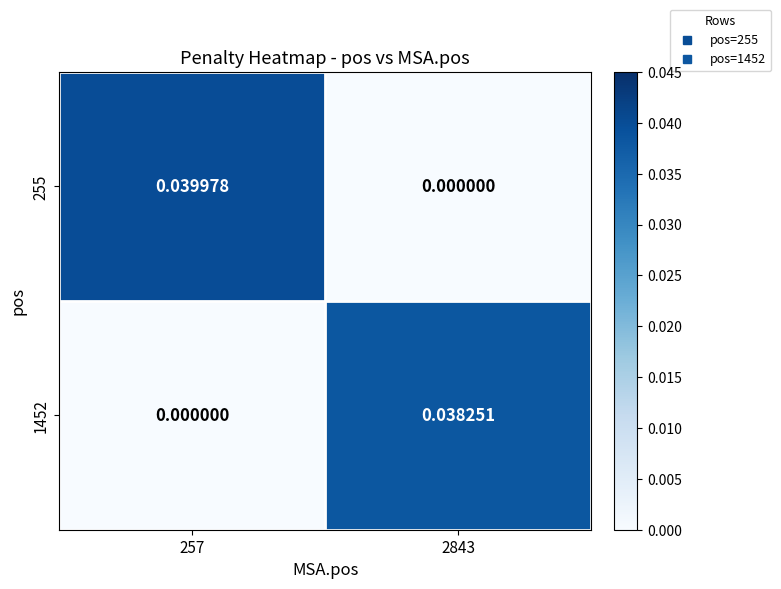

Is the value of 1452 at 2843 greater than the value of 255 at 2843?

Yes